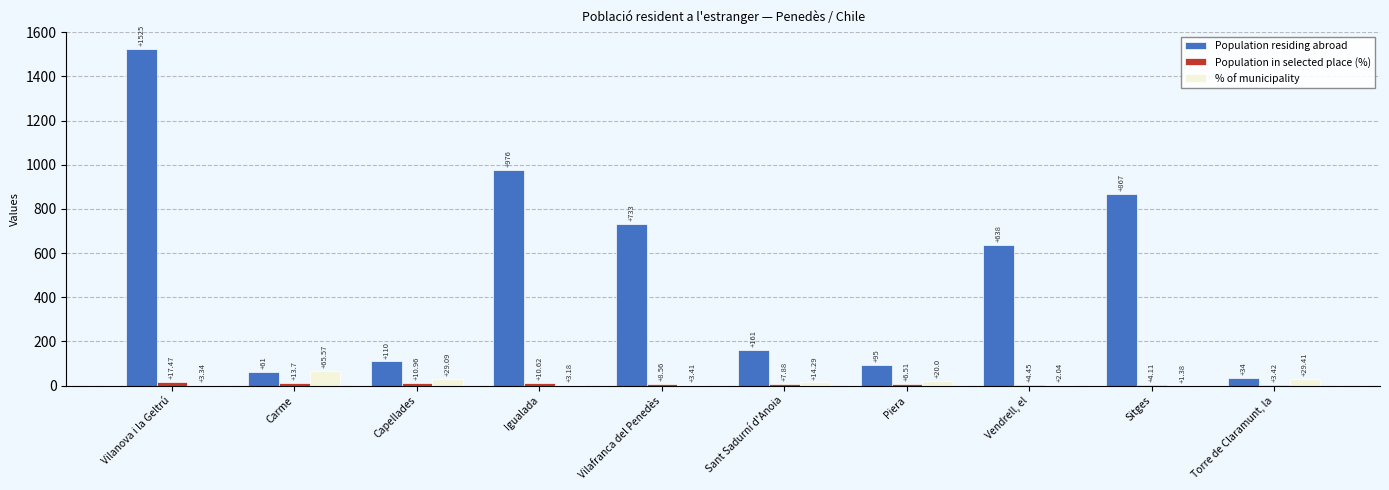

Are the bars horizontal?

No